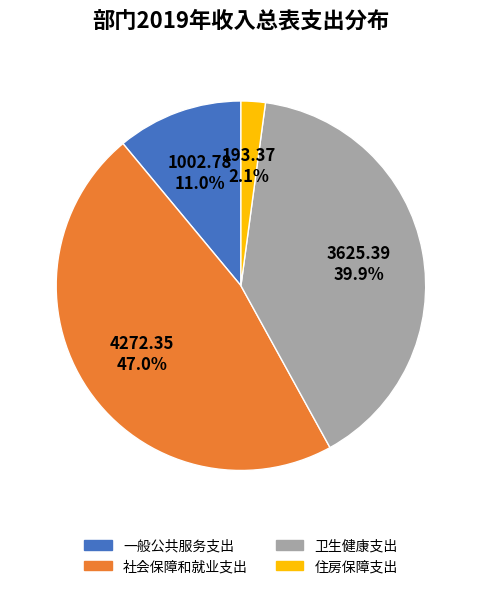

To the nearest percent, what is the difference between the largest and smallest slice percentages?

45%